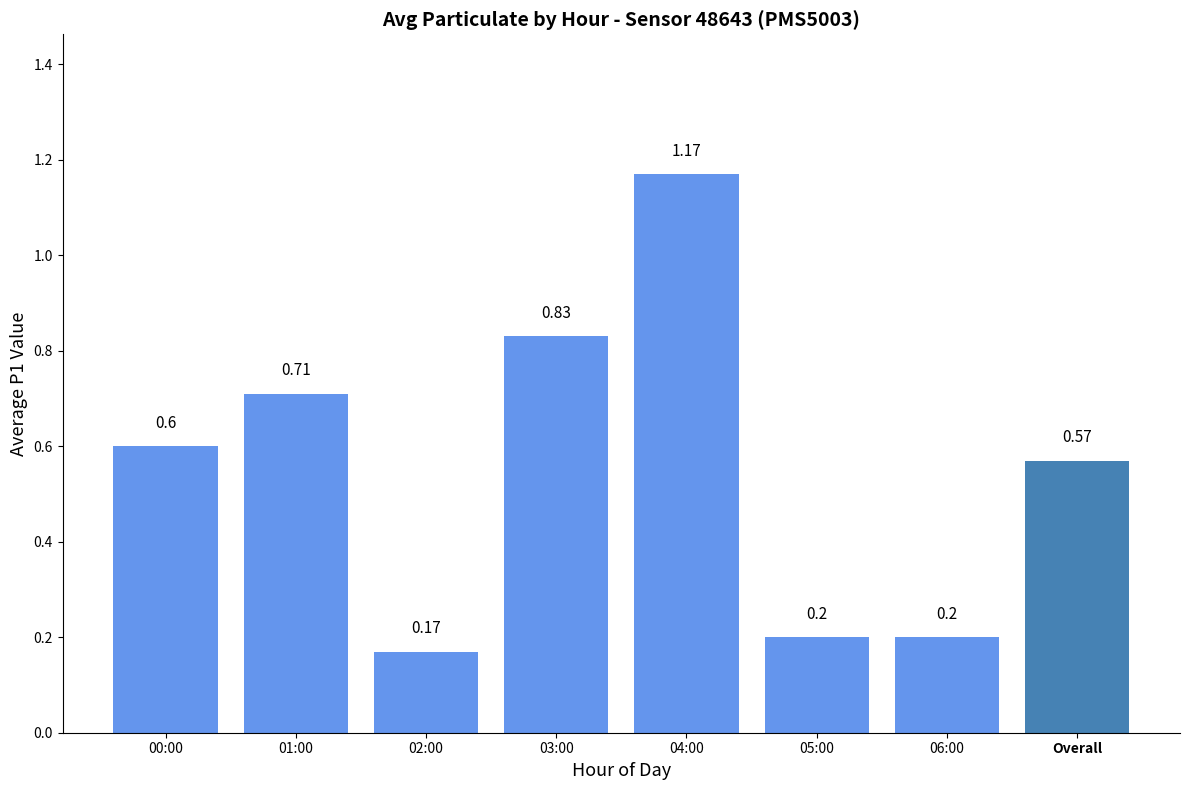

What is the value of the 7th bar from the left?

0.2